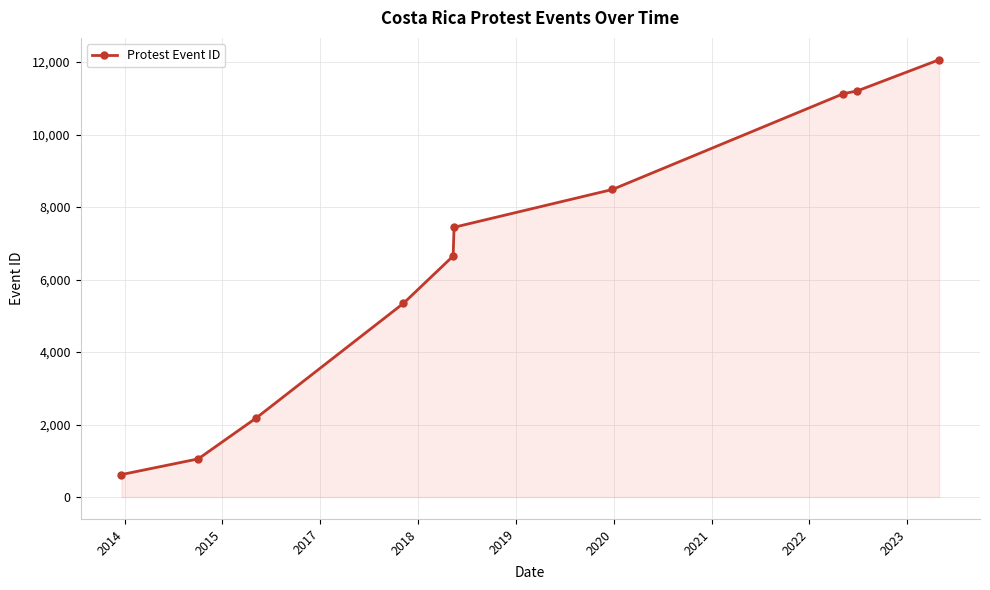

What is the maximum value shown in the chart?

12064